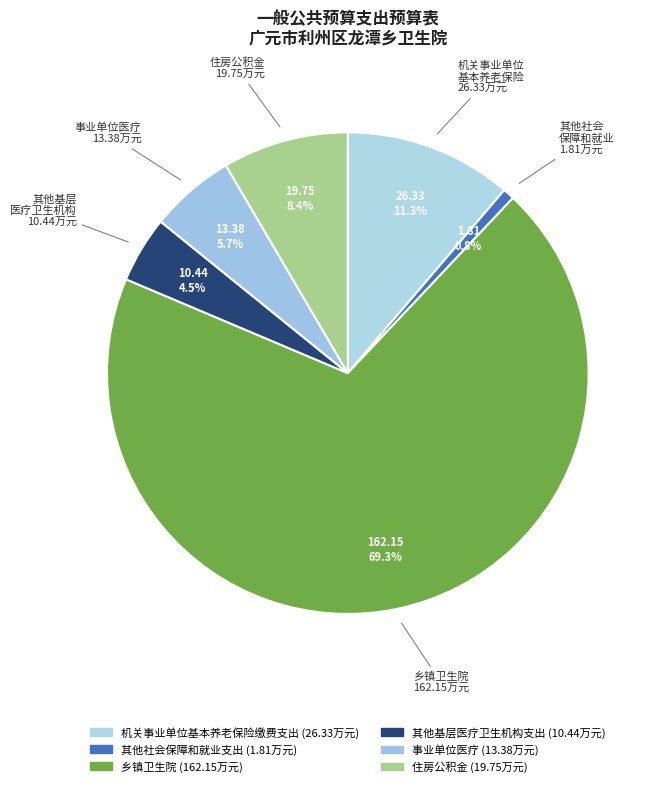

What is the change in value from 其他基层医疗卫生机构支出 to 住房公积金?

+9.3